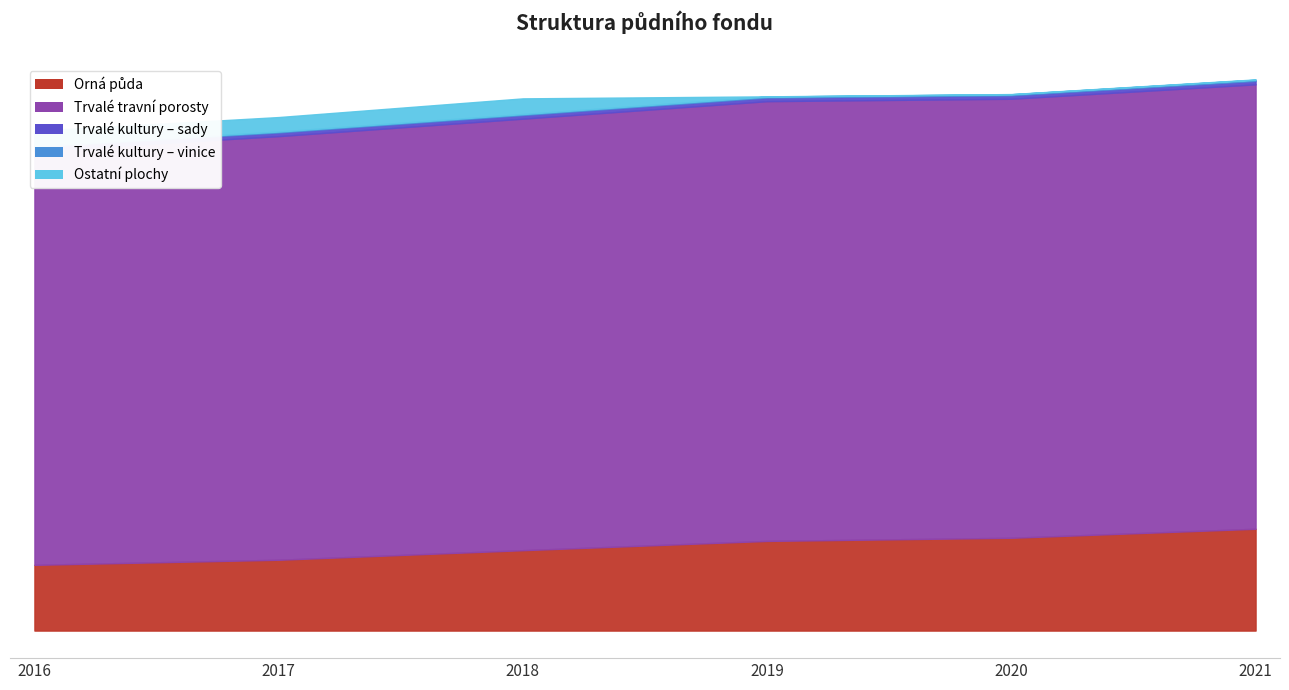

True or false: Trvalé kultury – vinice and Orná půda intersect in this chart.

False